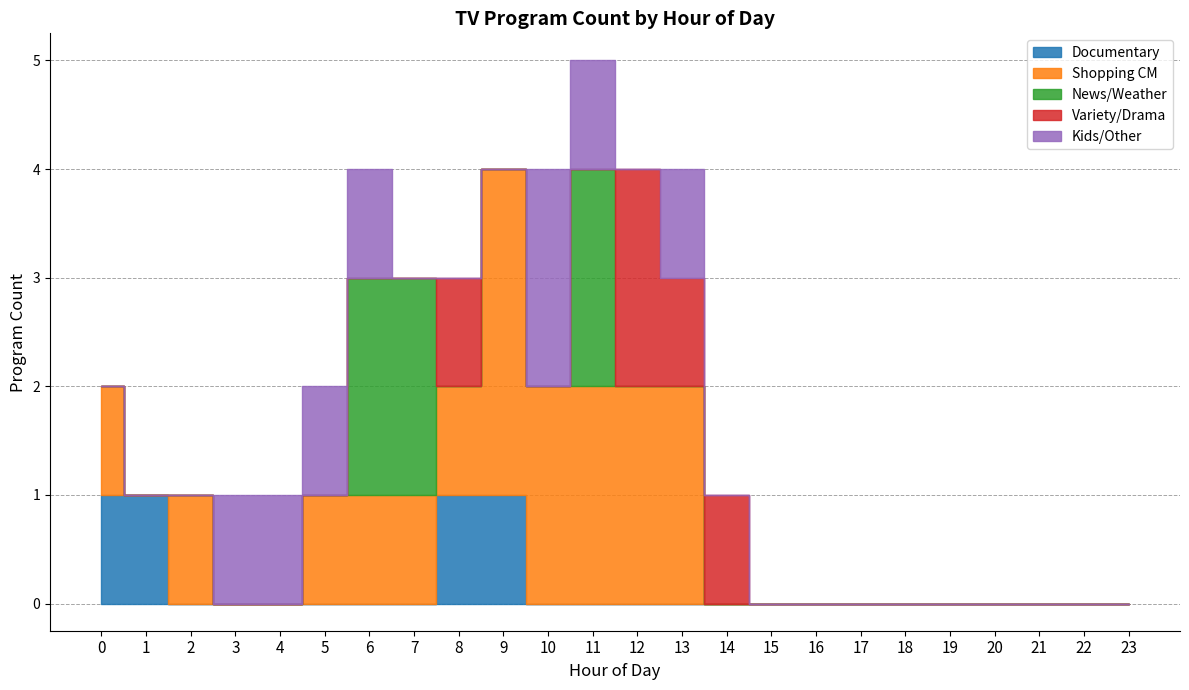

Which category has the highest value in the Variety/Drama series?

12